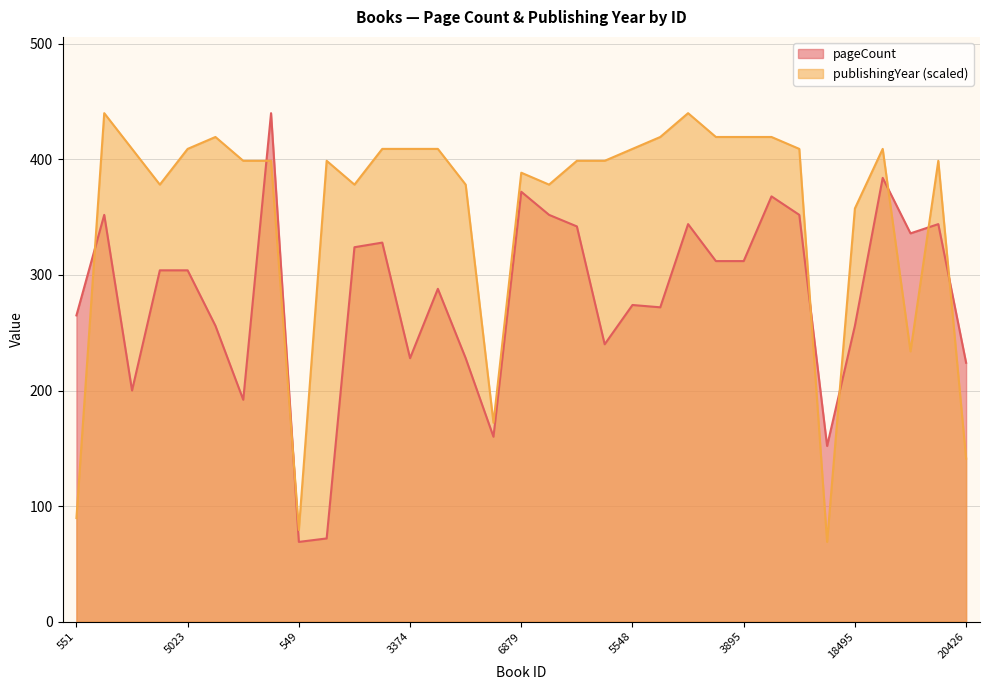

After their last crossing, which series has the higher values: pageCount or publishingYear?

pageCount